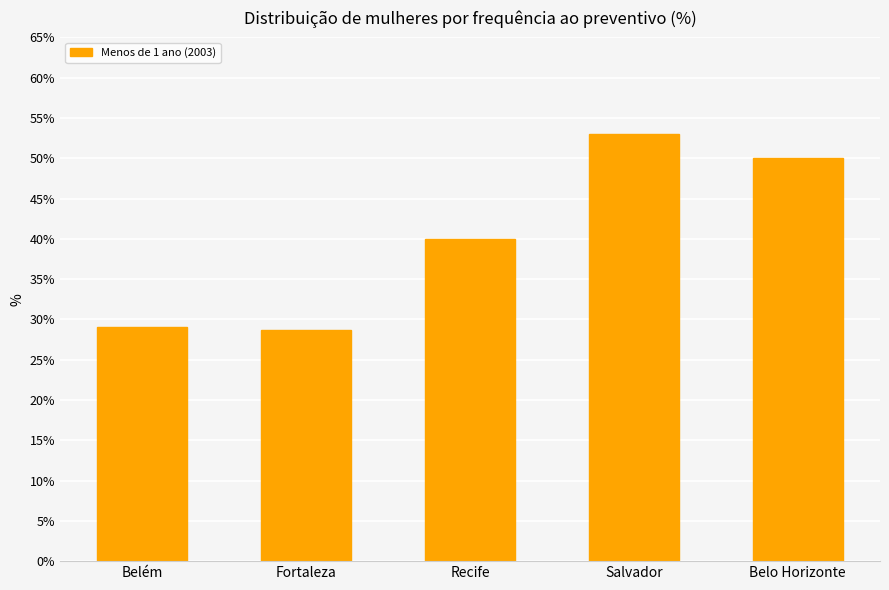

What is the minimum value shown in the chart?

28.6